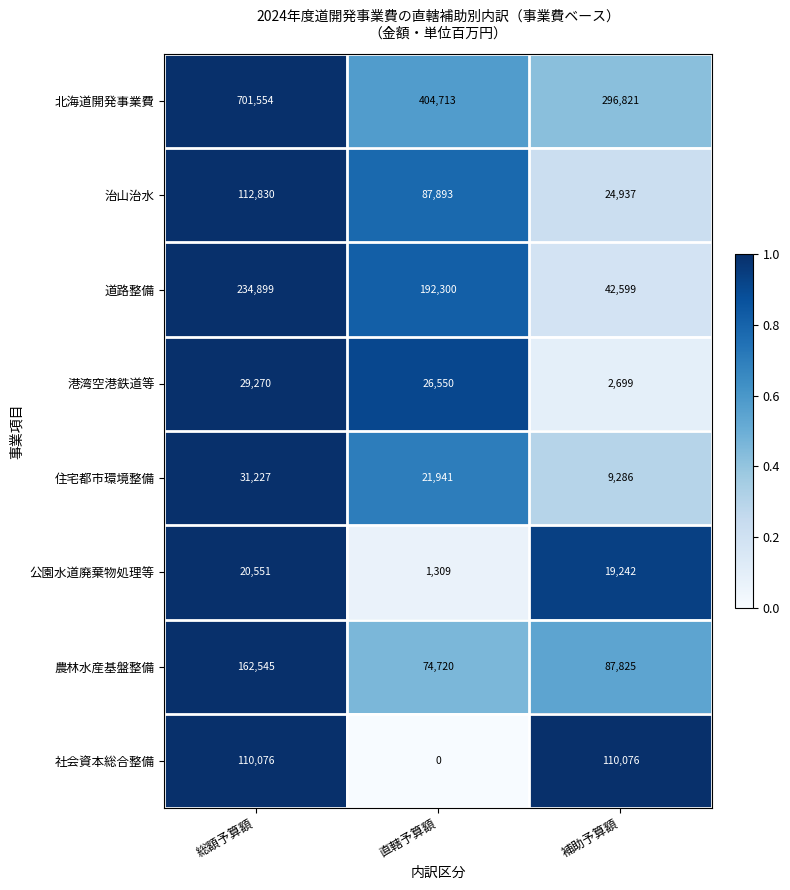

At 直轄予算額, list the series in order from smallest to largest.

社会資本総合整備, 公園水道廃棄物処理等, 住宅都市環境整備, 港湾空港鉄道等, 農林水産基盤整備, 治山治水, 道路整備, 北海道開発事業費